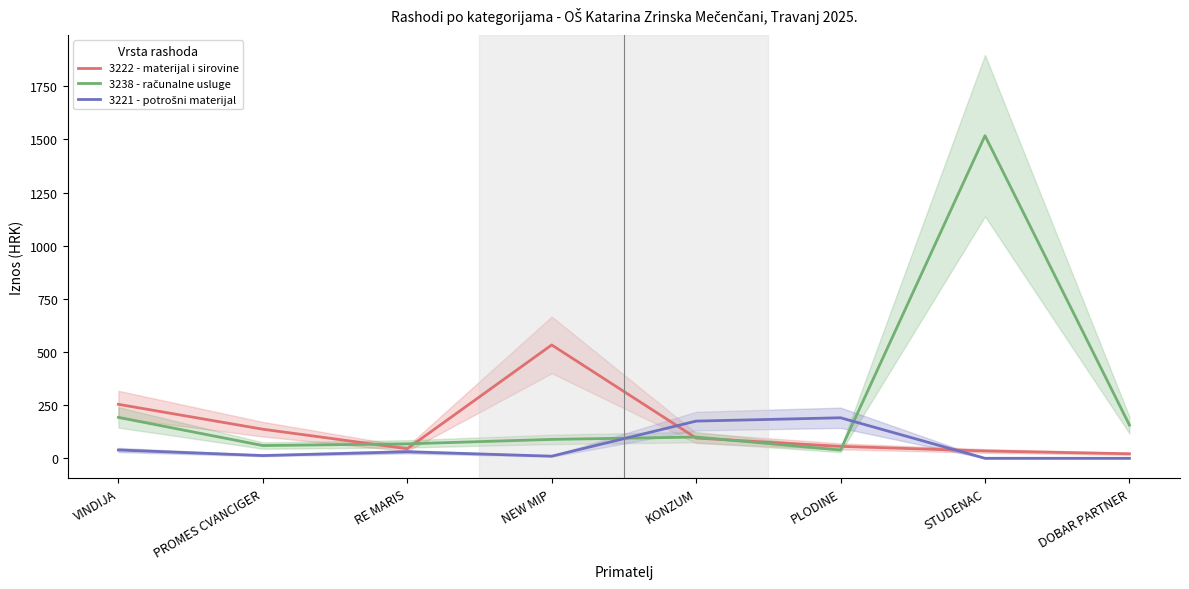

Which series has the widest spread of values?

3238 - računalne usluge